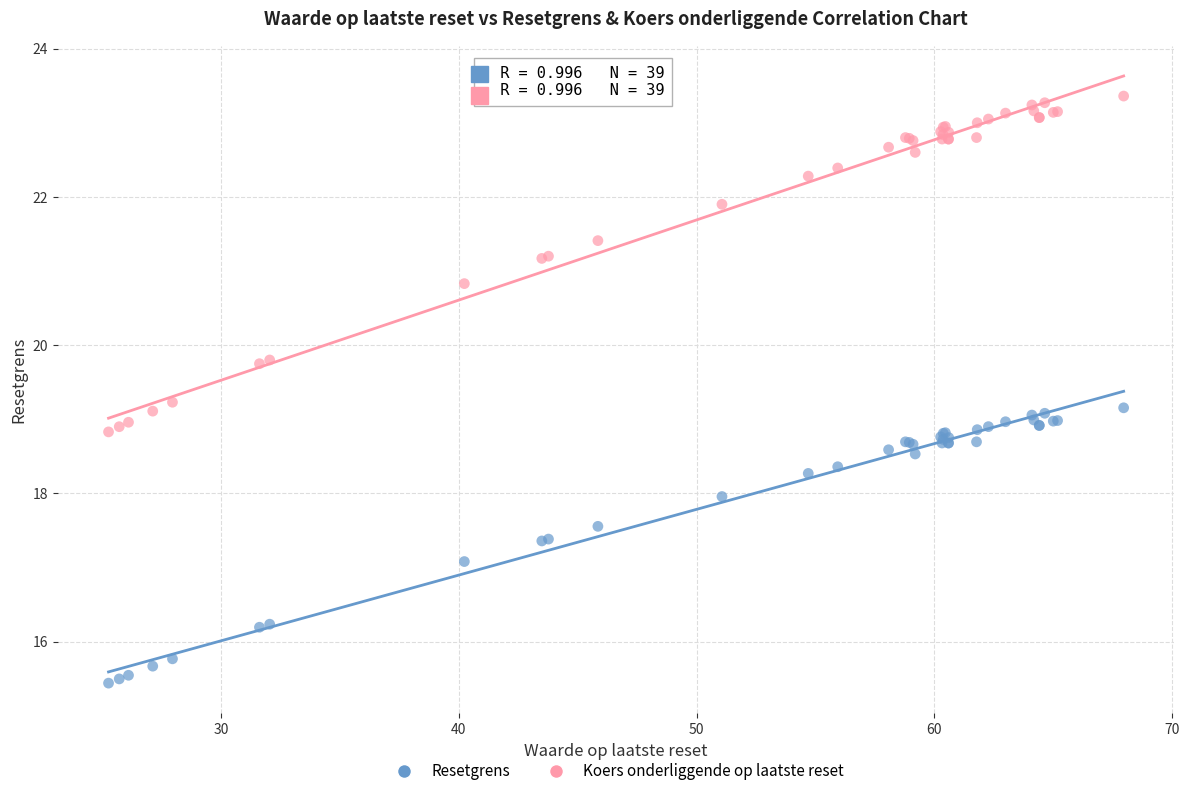

Which series reaches the maximum Y coordinate?

Koers onderliggende op laatste reset